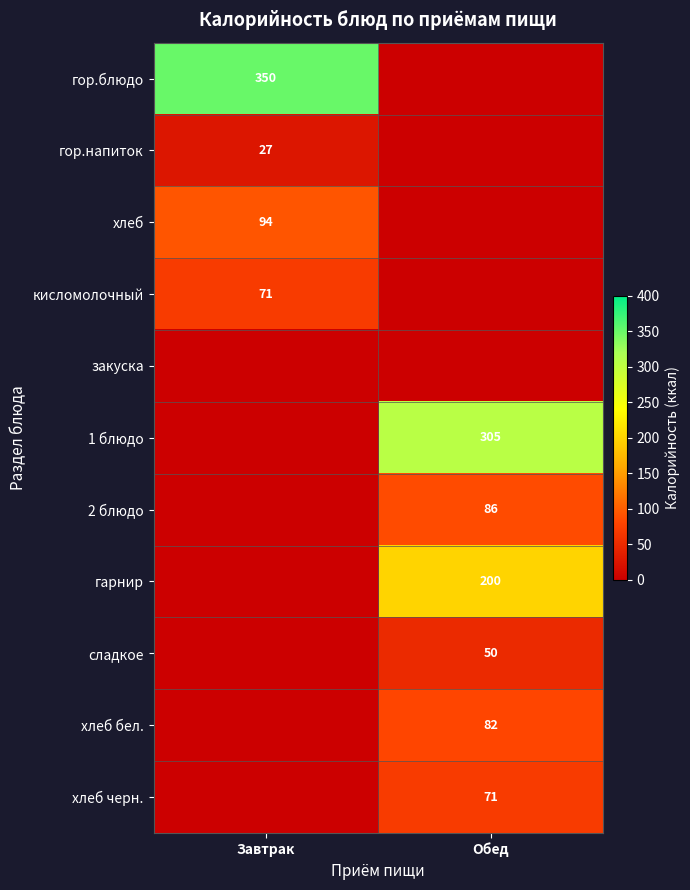

The value of хлеб at Завтрак is 94. True or false?

True